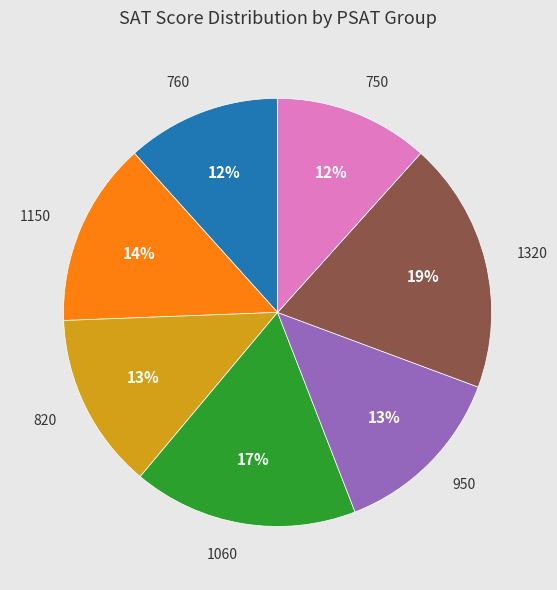

True or false: 1320 accounts for 19% of the total.

True